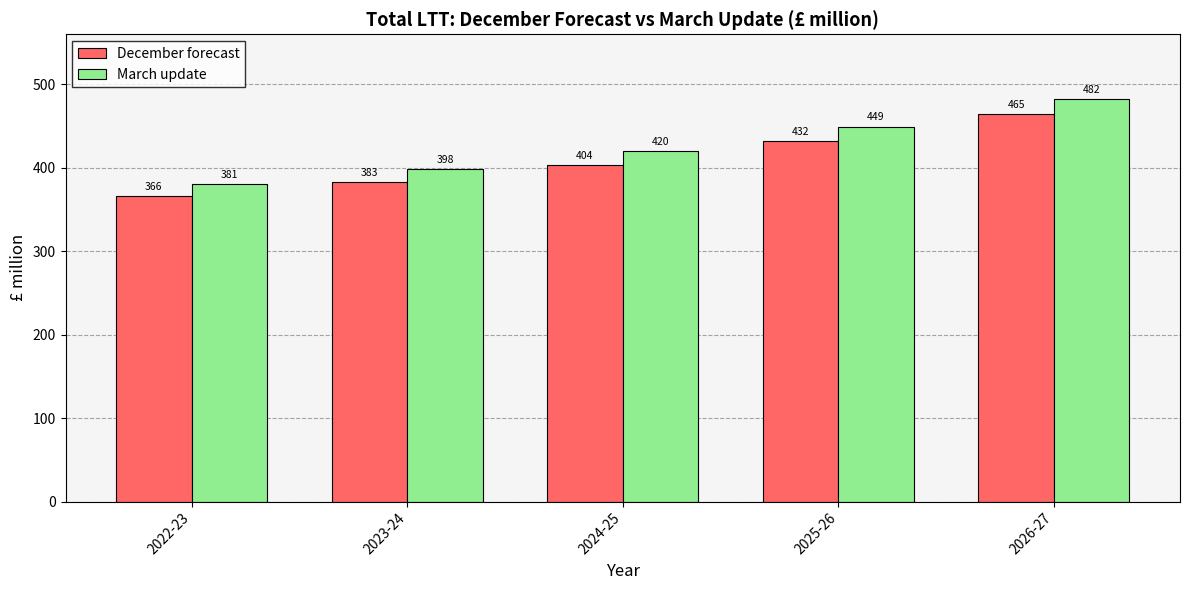

What is the difference between the March update values at 2026-27 and 2022-23?

101.9